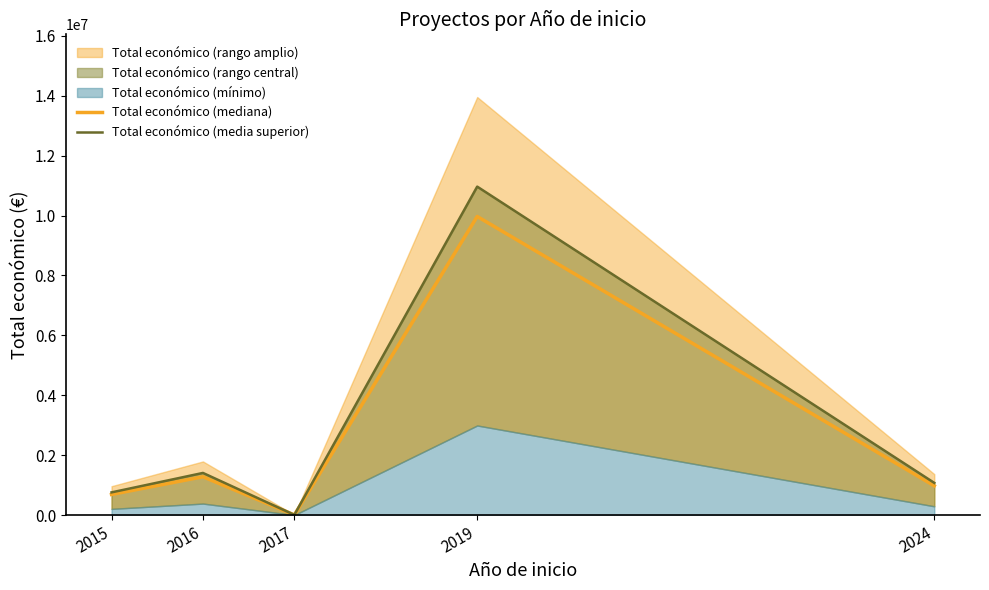

At which label does Total económico (media superior) first exceed 1074442?

2016